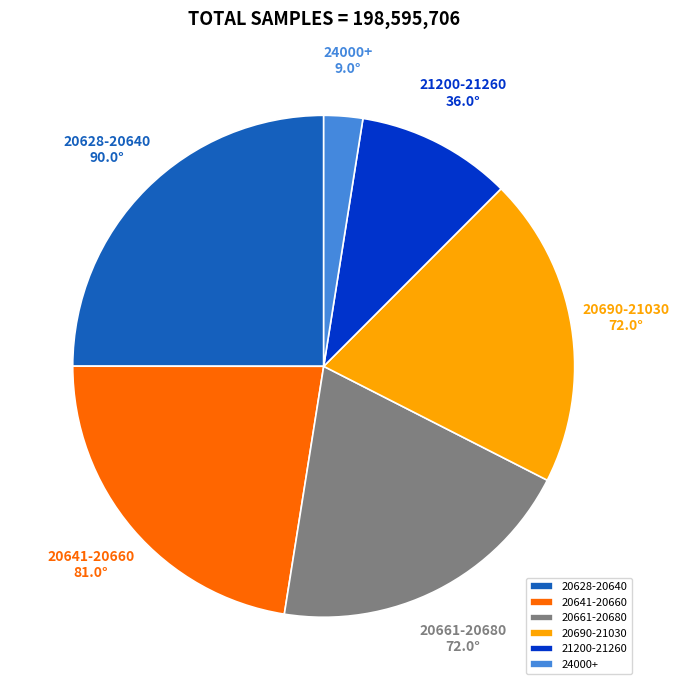

Which has a higher value, 20661-20680 or 24000+?

20661-20680